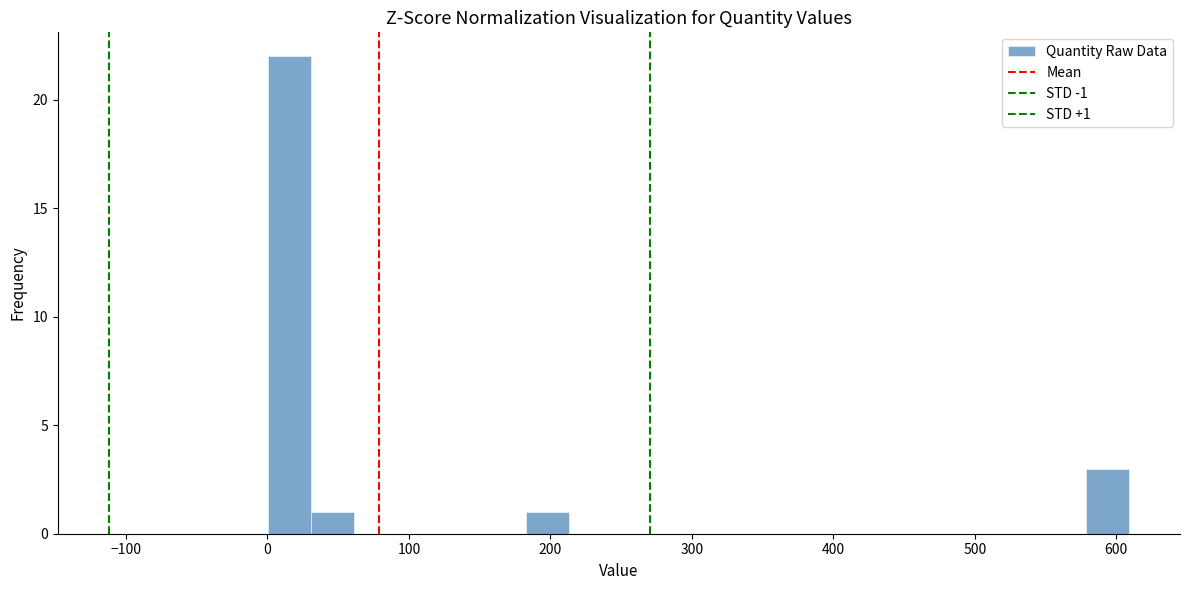

Read against the x-axis, roughly where is the centre of the tallest bar?

20